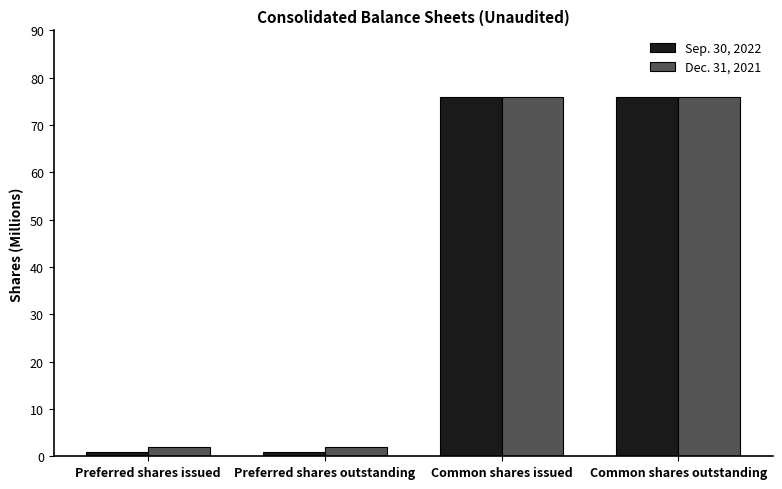

List the series in order of their overall mean, highest first.

Dec. 31, 2021, Sep. 30, 2022